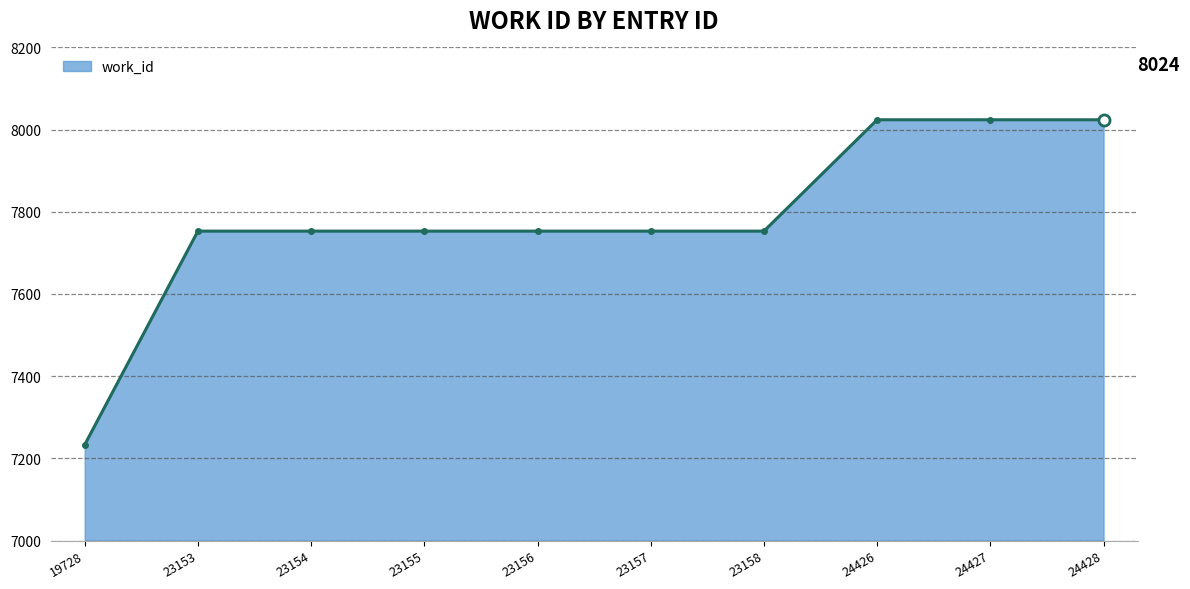

What value does the data have at 23155, to the nearest 50?

7750